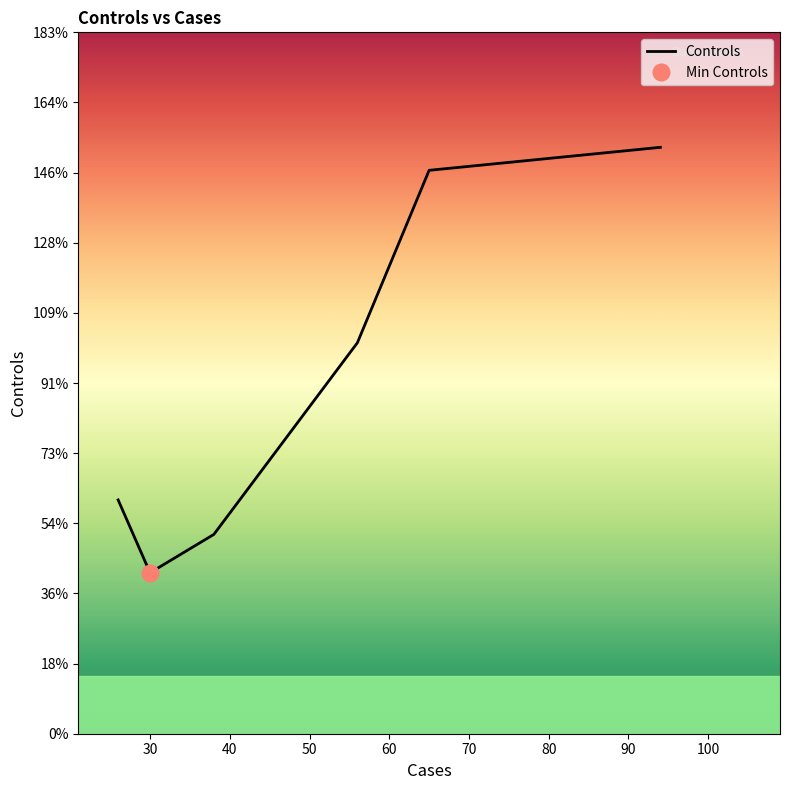

True or false: Controls and Cases intersect in this chart.

False